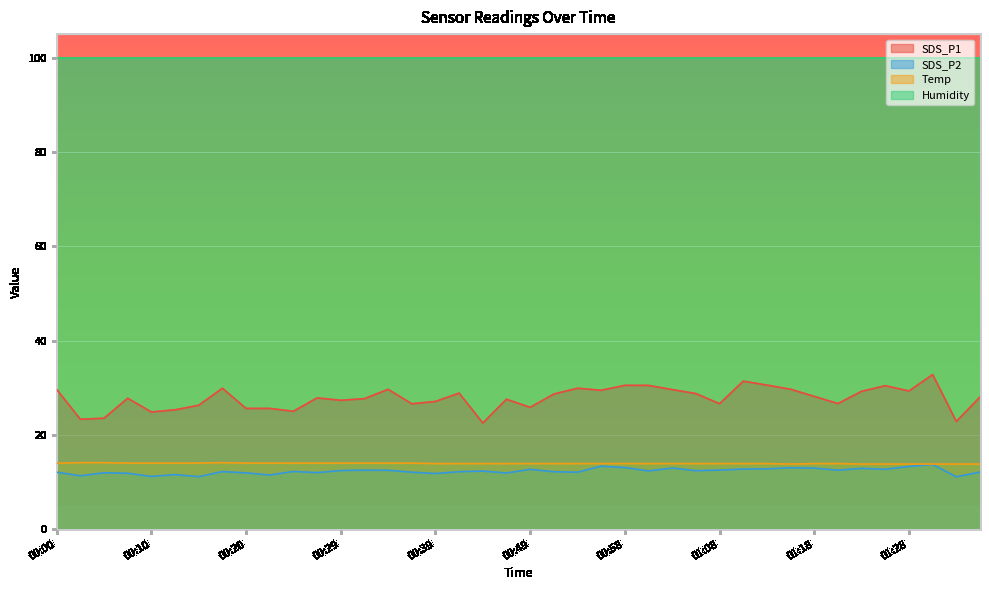

Is the value of Temp at 00:17 greater than the value of SDS_P1 at 00:49?

No